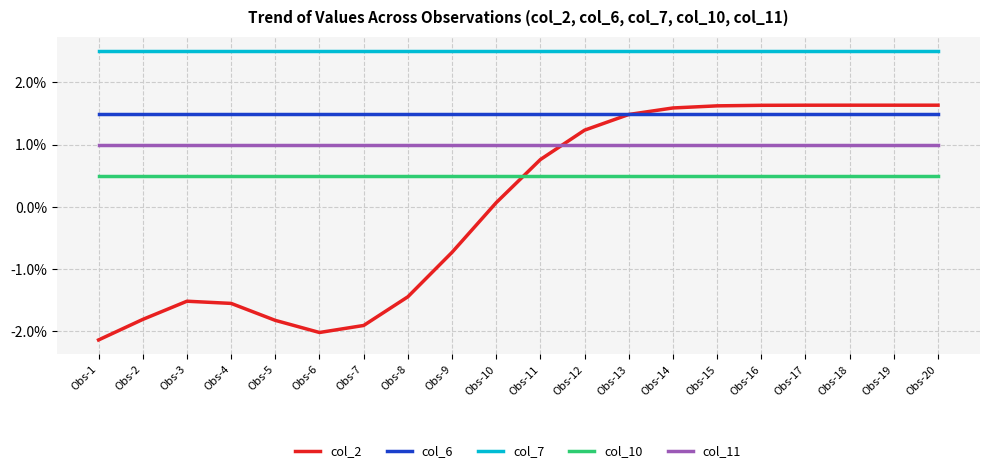

At which label does col_2 first exceed 0?

Obs-10